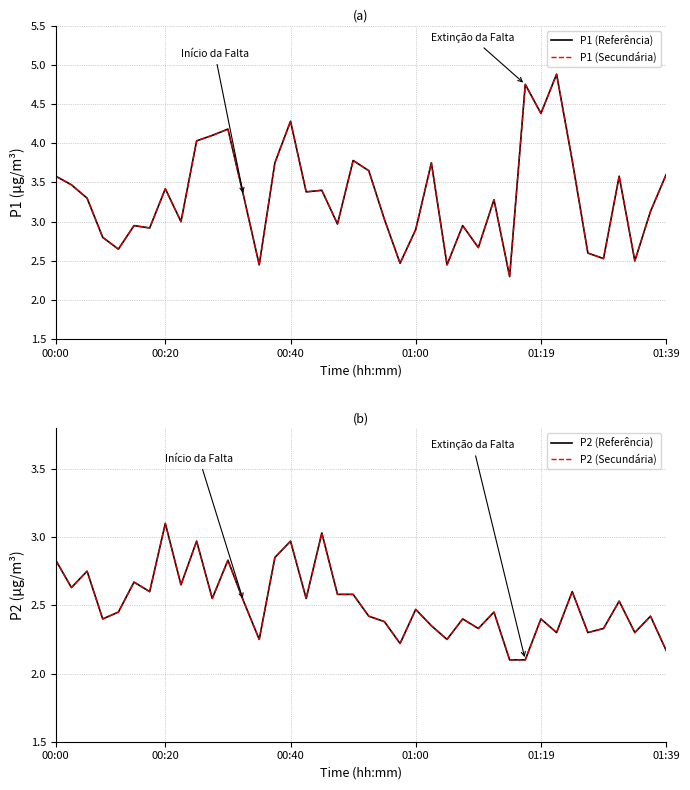

True or false: P1 Secondary and P2 Secondary intersect in this chart.

False